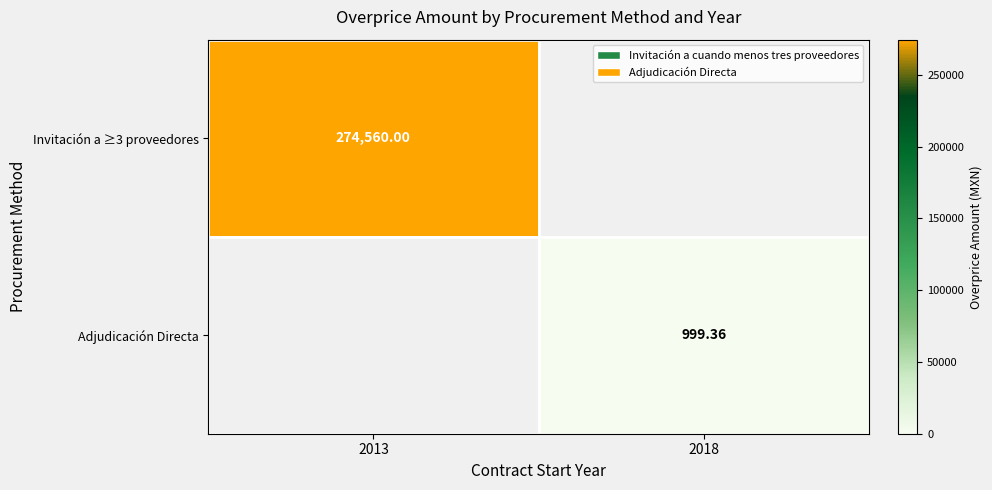

Between 2013 and 2018, which series saw the biggest shift?

Invitación a ≥3 proveedores